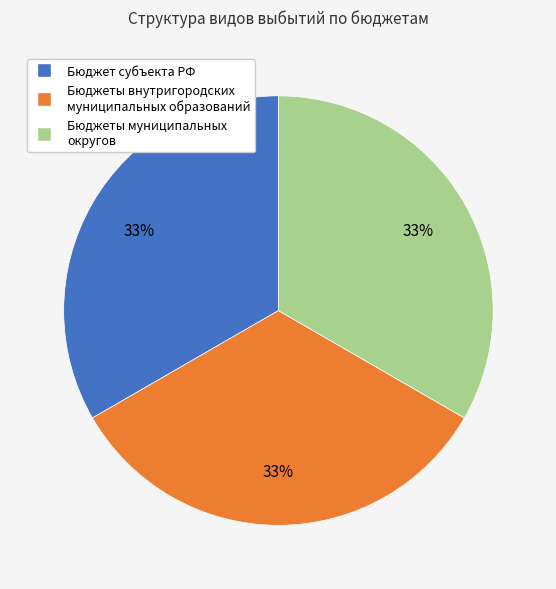

To the nearest percent, what is the average slice percentage?

33%